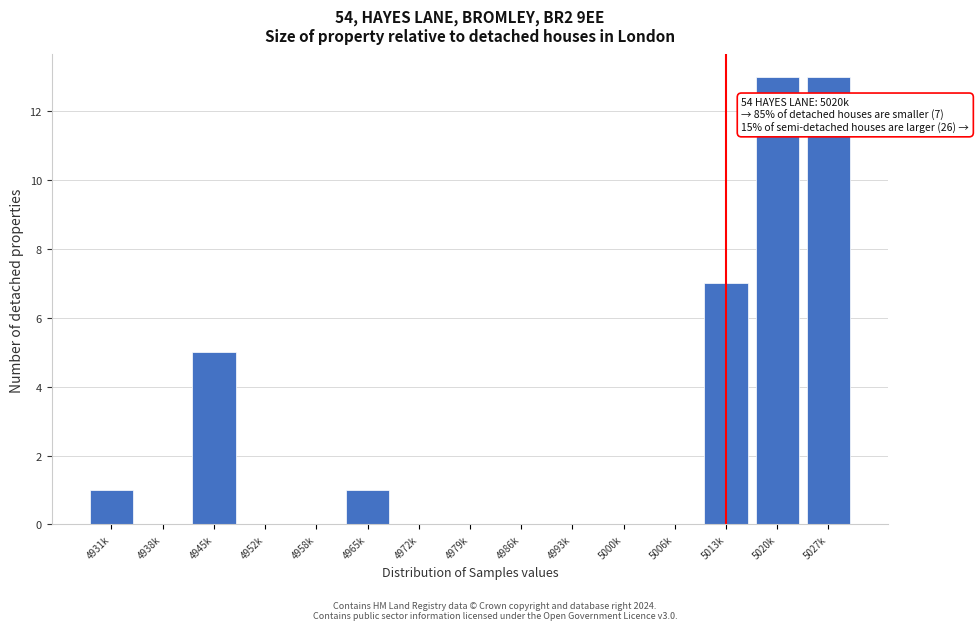

Reading right to left, what are all the values shown in this chart?

5027k=13	5020k=13	5013k=7	5006k=0	5000k=0	4993k=0	4986k=0	4979k=0	4972k=0	4965k=1	4958k=0	4952k=0	4945k=5	4938k=0	4931k=1